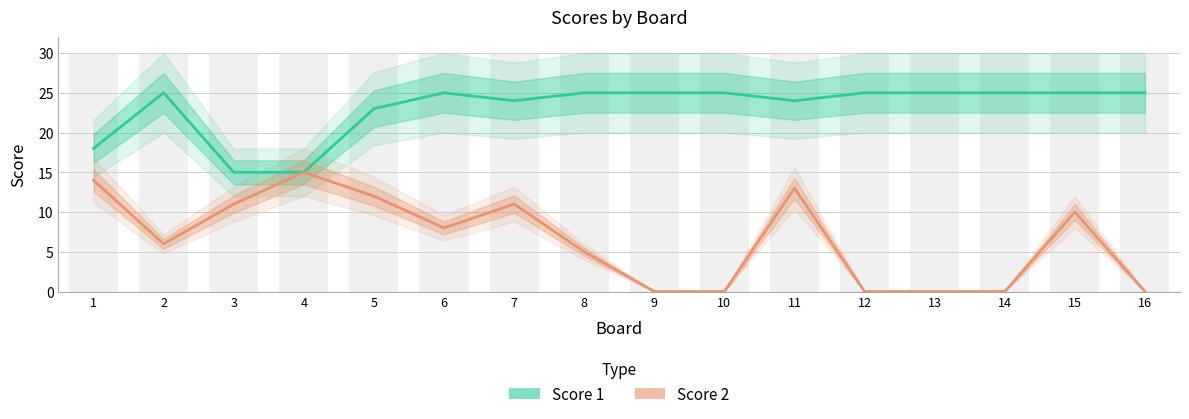

At which label is Score 1 closest to 20?

1